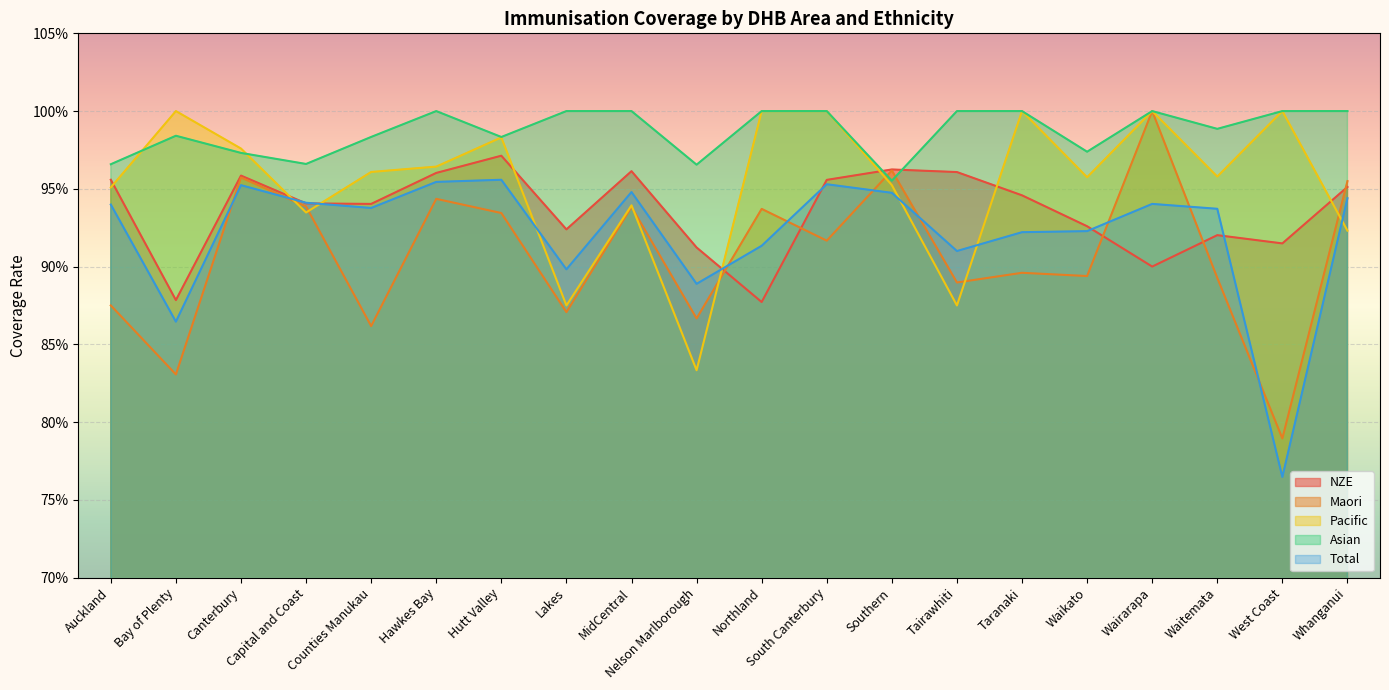

List the series in order of their overall mean, lowest first.

Maori, Total, NZE, Pacific, Asian